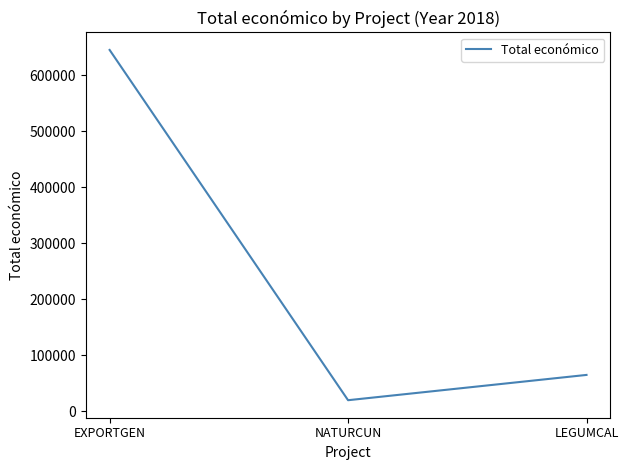

Rank the categories by value from highest to lowest.

EXPORTGEN, LEGUMCAL, NATURCUN